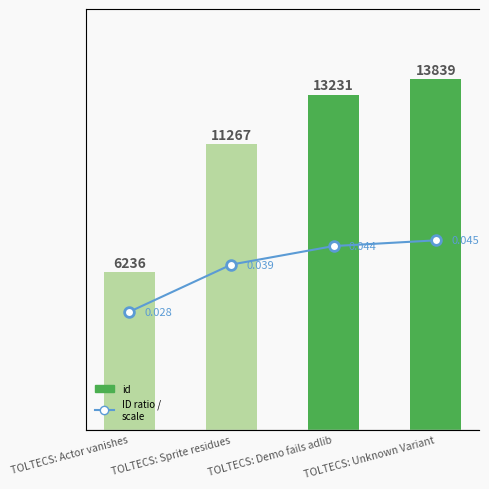

Reading left to right, what are all the values shown in this chart?

id: 6236.0	11267.0	13231.0	13839.0
ID ratio / scale: 0.0	0.0	0.0	0.0